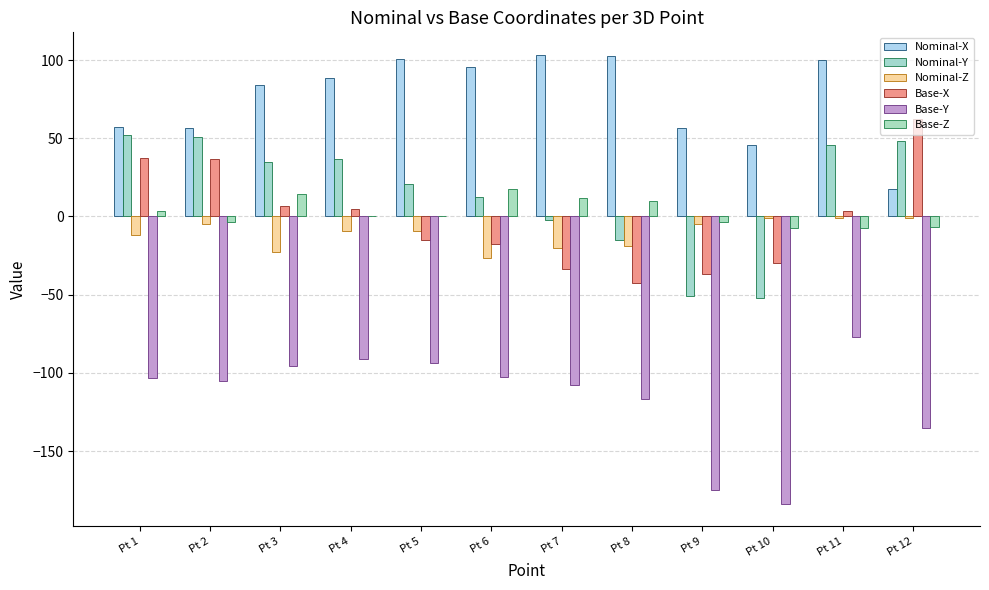

Which series changed the most between Pt 6 and Pt 7?

Base-X